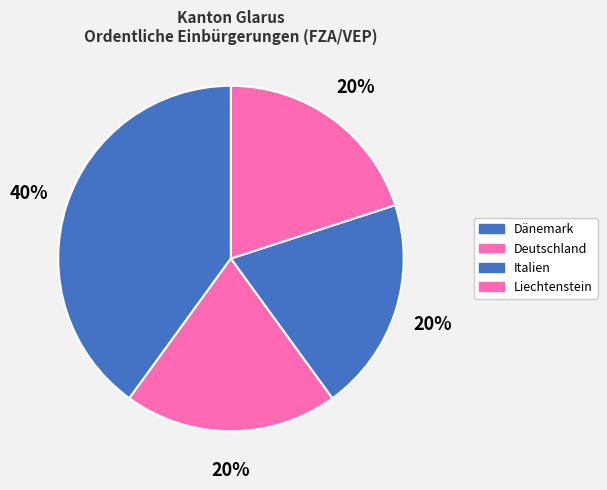

How many slices are in this pie chart?

4